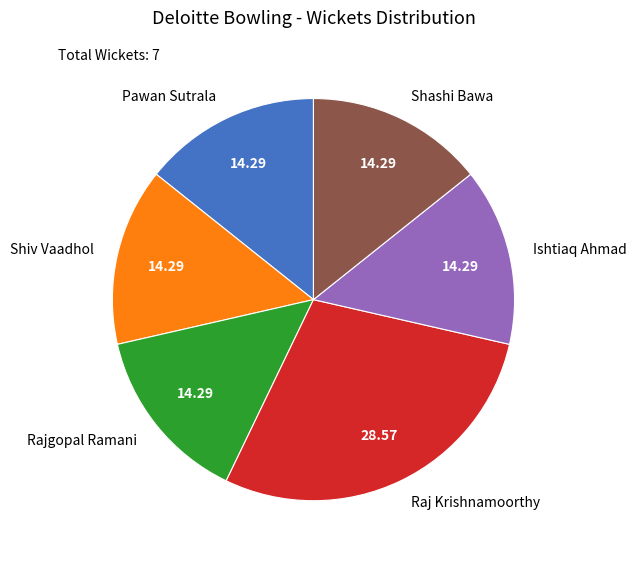

Is there a majority slice in this chart?

No